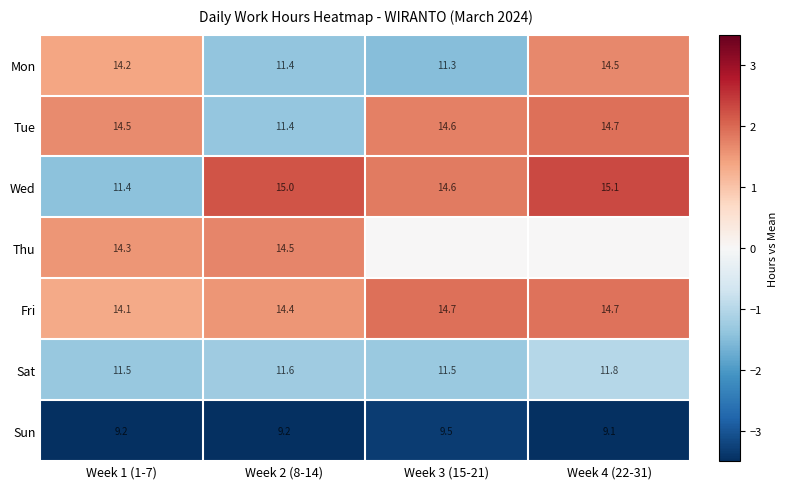

At which label does Mon reach its minimum?

Week 3 (15-21)